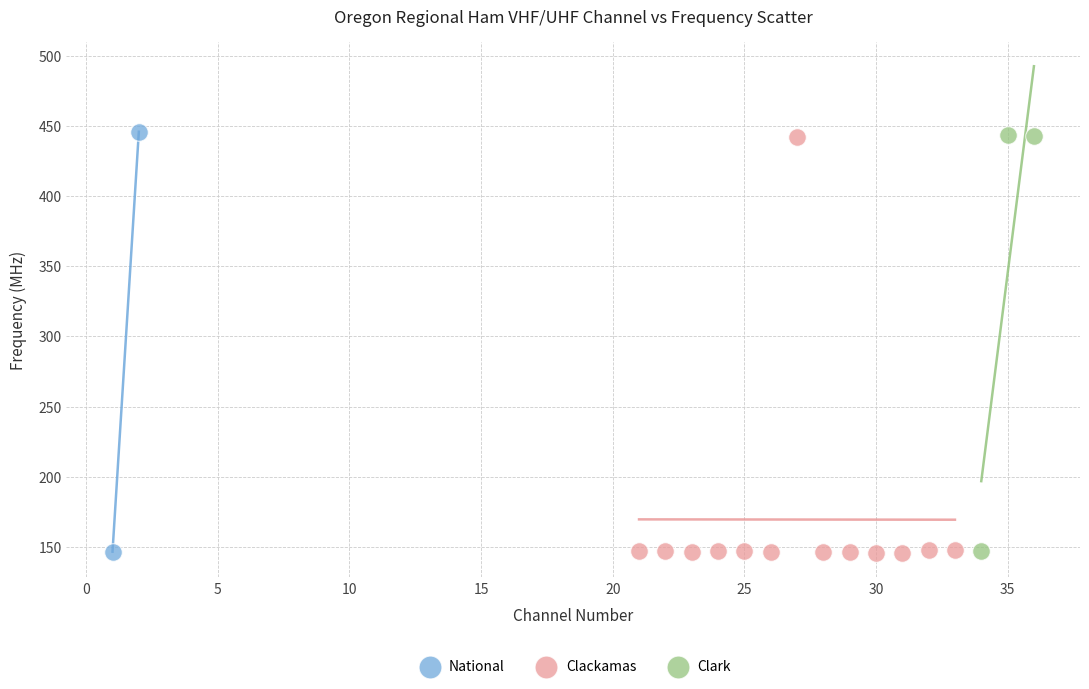

What are all the series names shown in the legend?

National, Clackamas, Clark